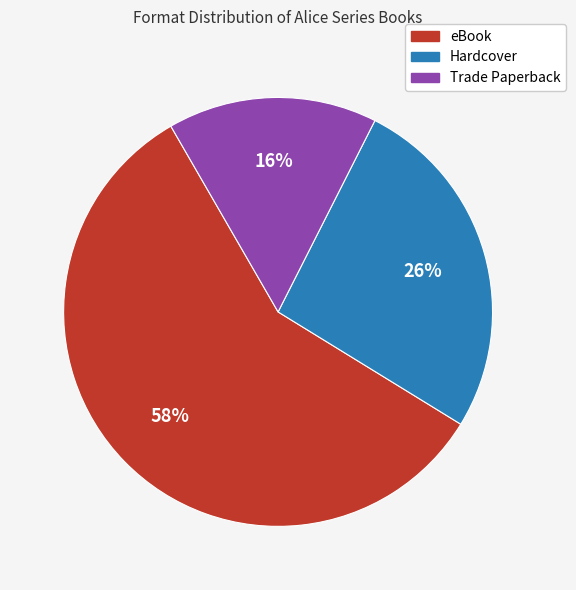

To the nearest percent, what is the average slice percentage?

33%